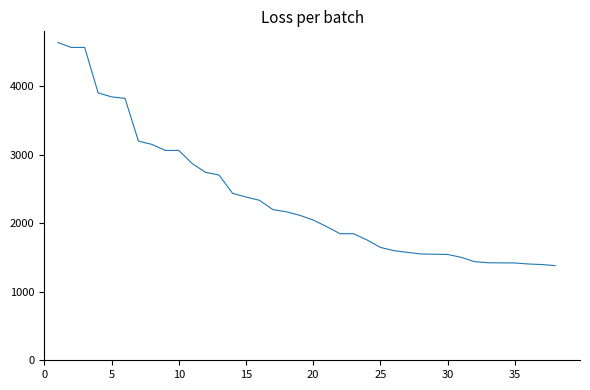

What is the minimum value shown in the chart?

1382